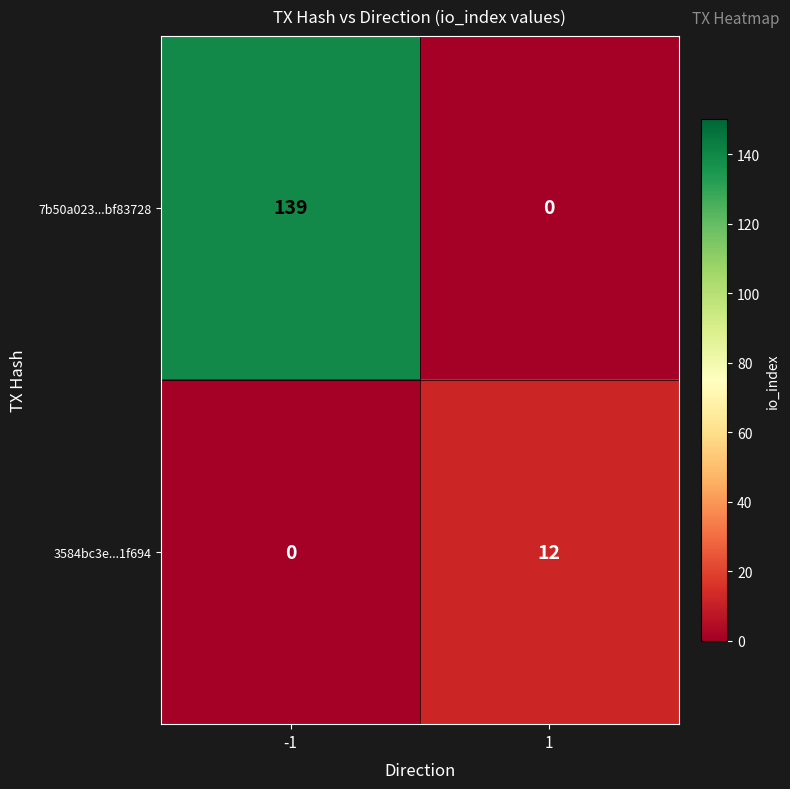

Between -1 and 1, which series saw the biggest shift?

7b50a023...bf83728